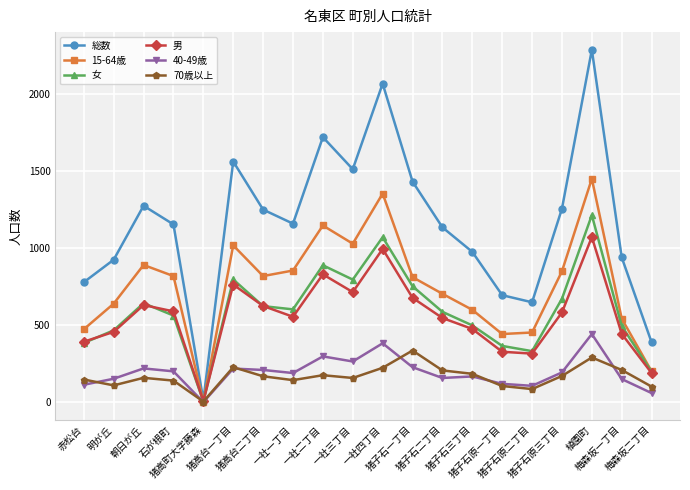

What is the difference between the highest and lowest values at 明が丘?

815